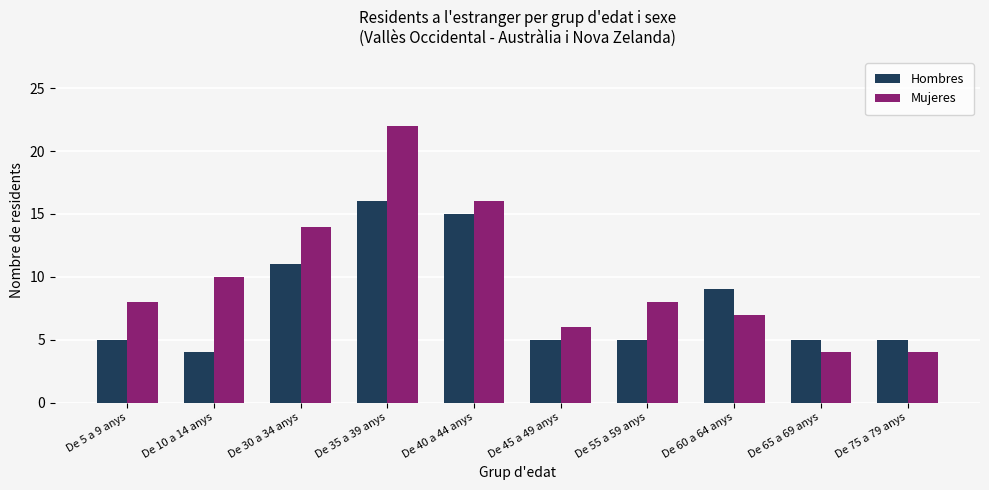

Rank the series by their maximum value, from lowest to highest.

Hombres, Mujeres